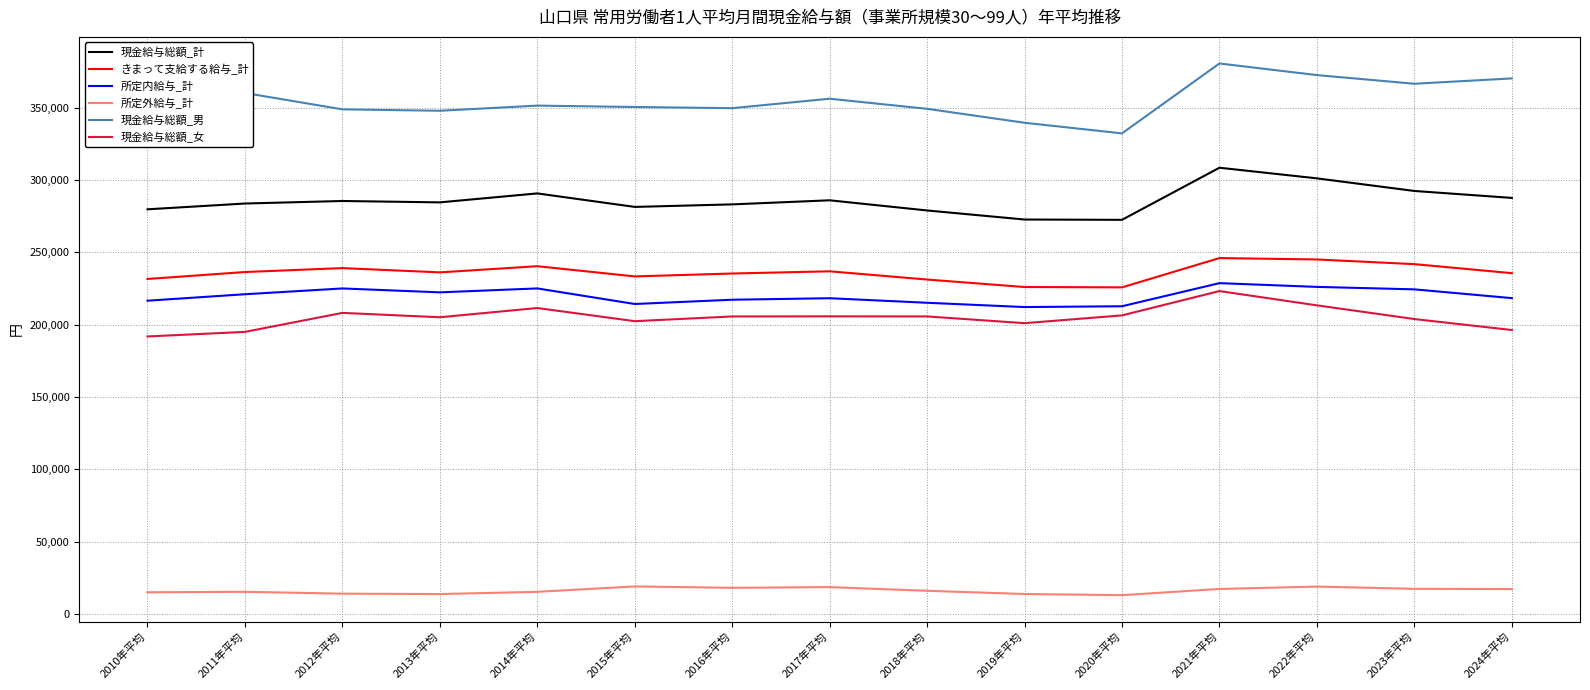

What is the average value of the きまって支給する給与_計 series?

236041